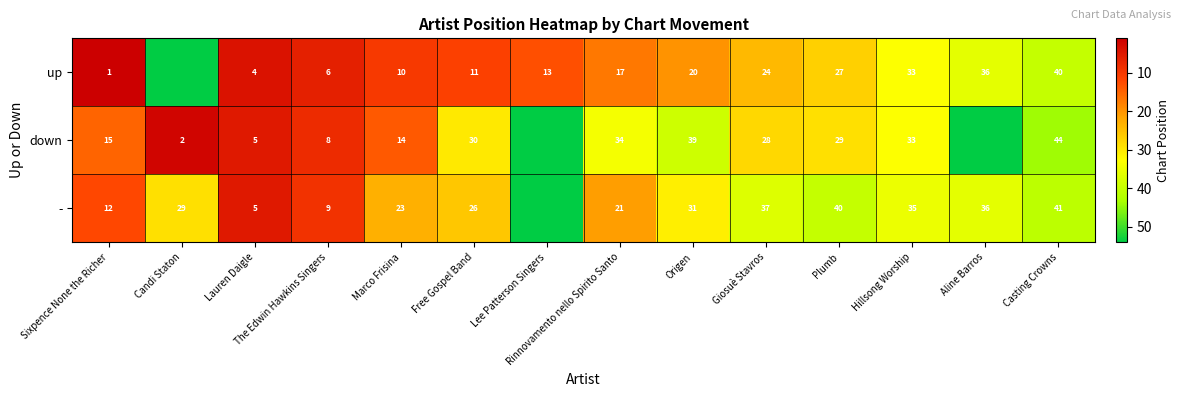

What is the total value across all series at Origen?

90